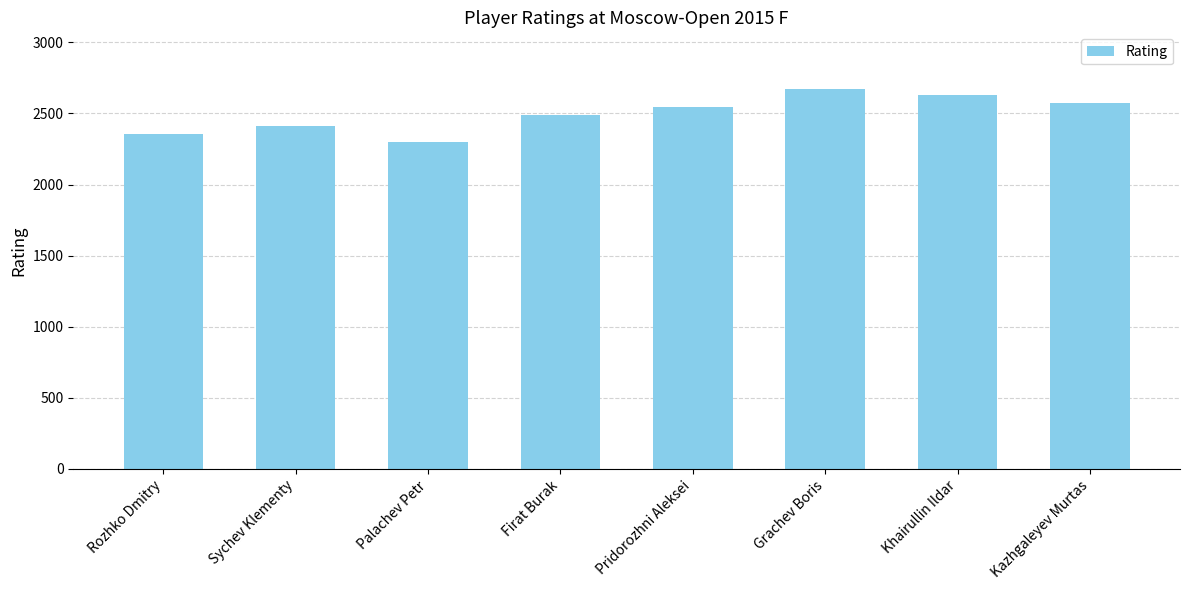

Reading left to right, list all the values displayed in this chart.

Rozhko Dmitry=2354	Sychev Klementy=2414	Palachev Petr=2300	Firat Burak=2486	Pridorozhni Aleksei=2545	Grachev Boris=2670	Khairullin Ildar=2629	Kazhgaleyev Murtas=2573